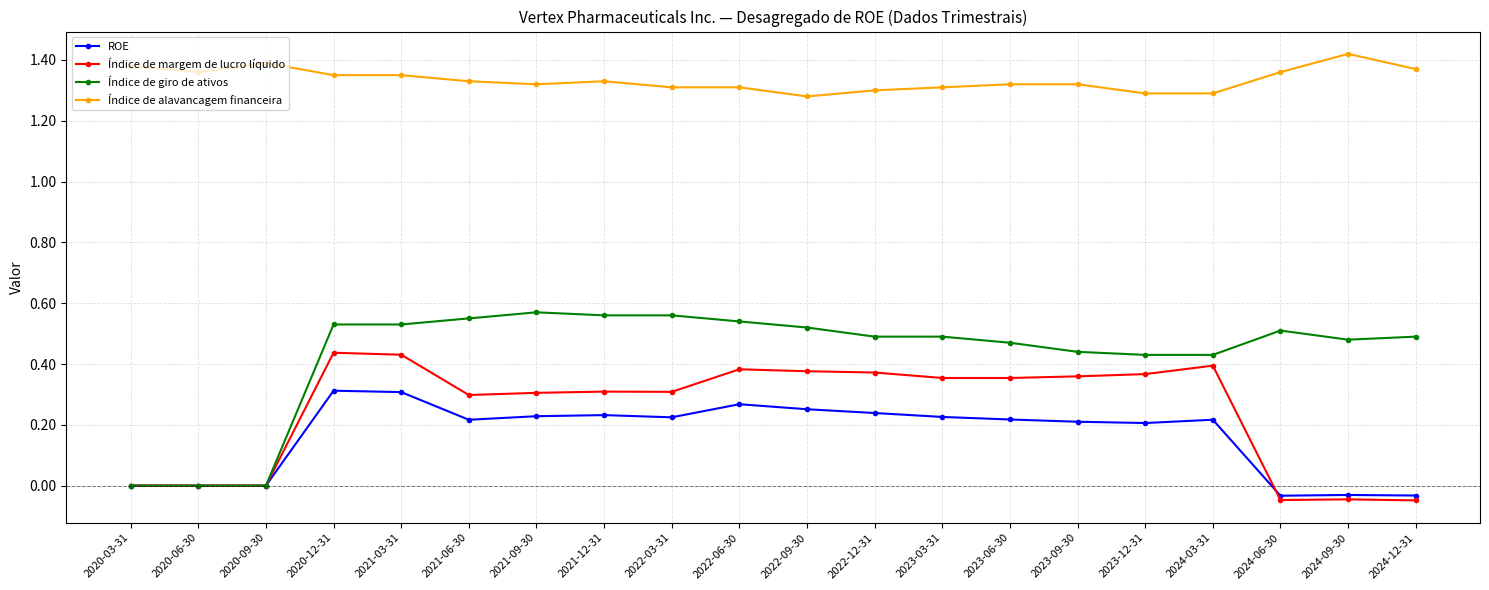

Rank the series by their maximum value, from lowest to highest.

ROE, Índice de margem de lucro líquido, Índice de giro de ativos, Índice de alavancagem financeira